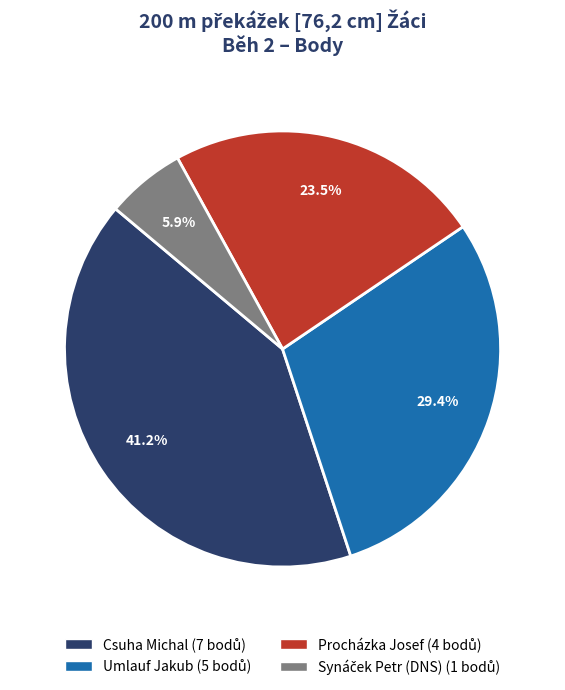

Which has a higher value, Csuha Michal or Umlauf Jakub?

Csuha Michal